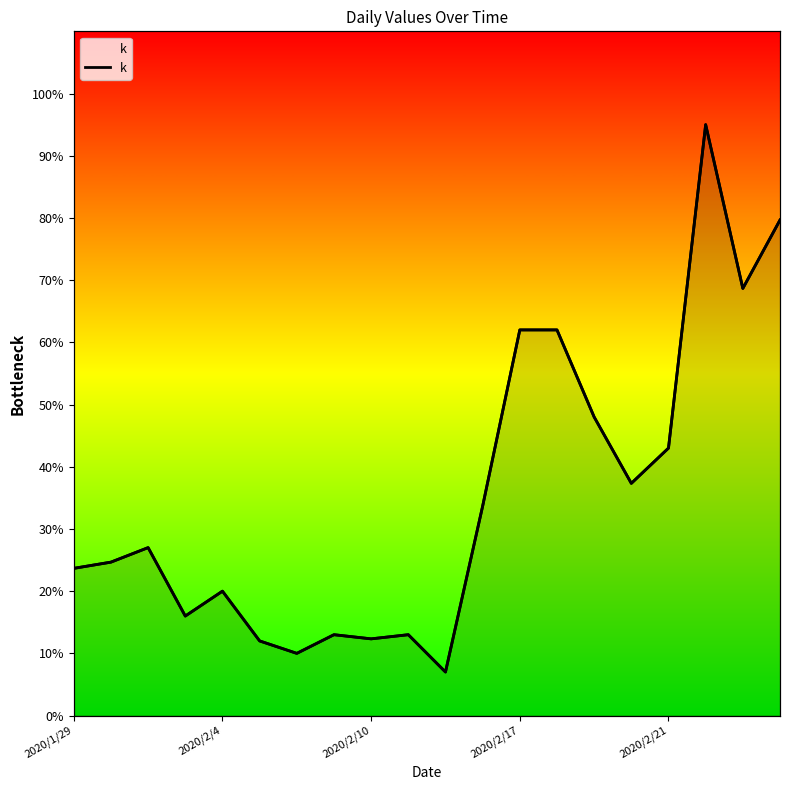

At which category does the chart reach its peak across all series?

17